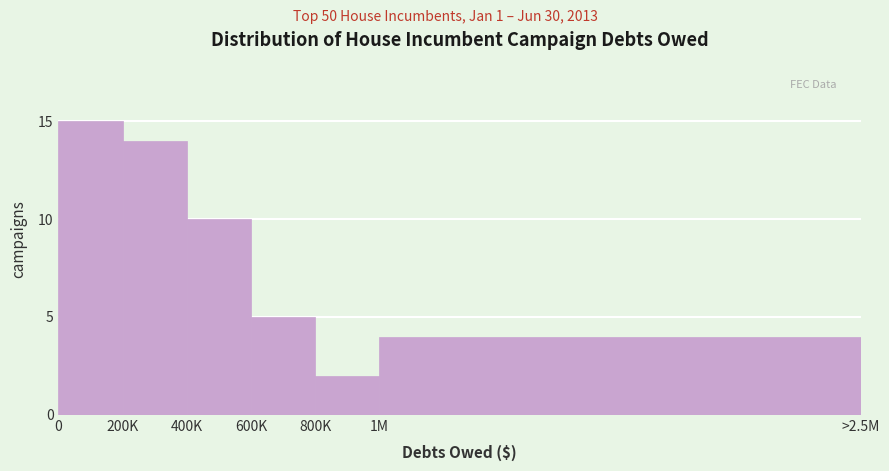

Reading right to left, list all the values displayed in this chart.

1M=4	800K=2	600K=5	400K=10	200K=14	0=15